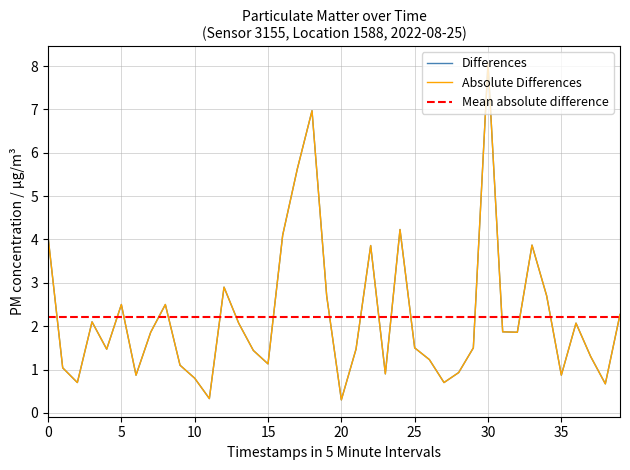

Is it true that the value at 15 is 1.7?

False